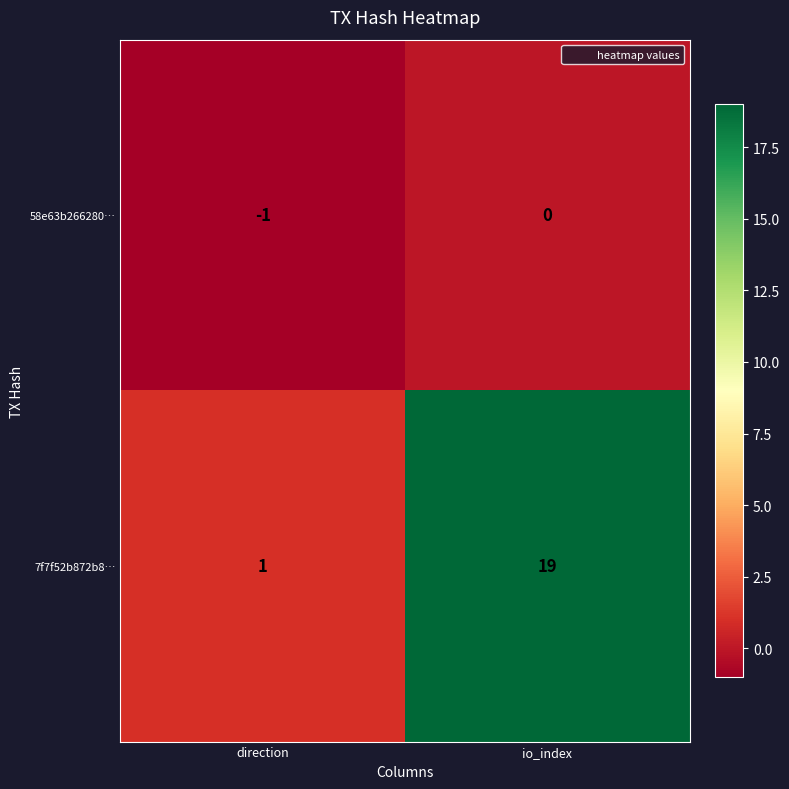

Which series has the largest total across all categories?

7f7f52b872b8…